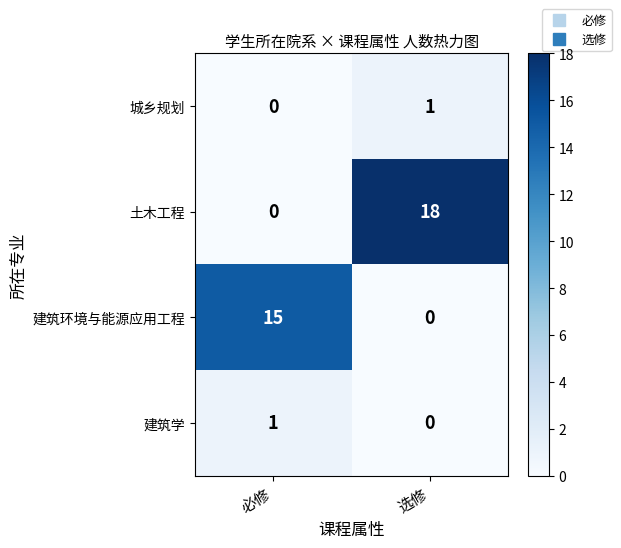

What value does the 土木工程 series have at 选修?

18